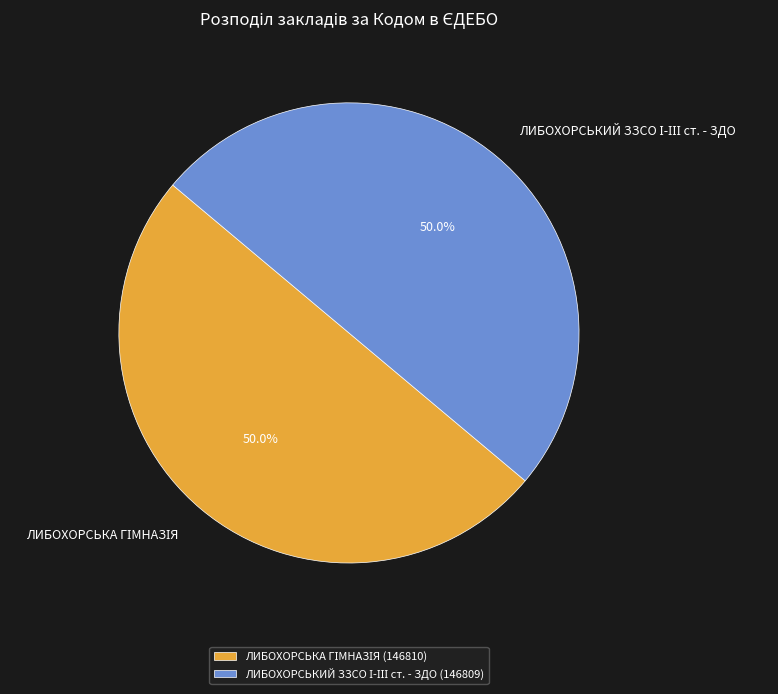

To the nearest percent, what is the average slice percentage?

50%